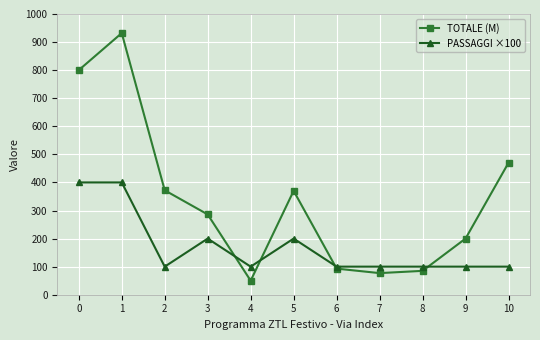

The PASSAGGI ×100 series shows 200 at 5. True or false?

True